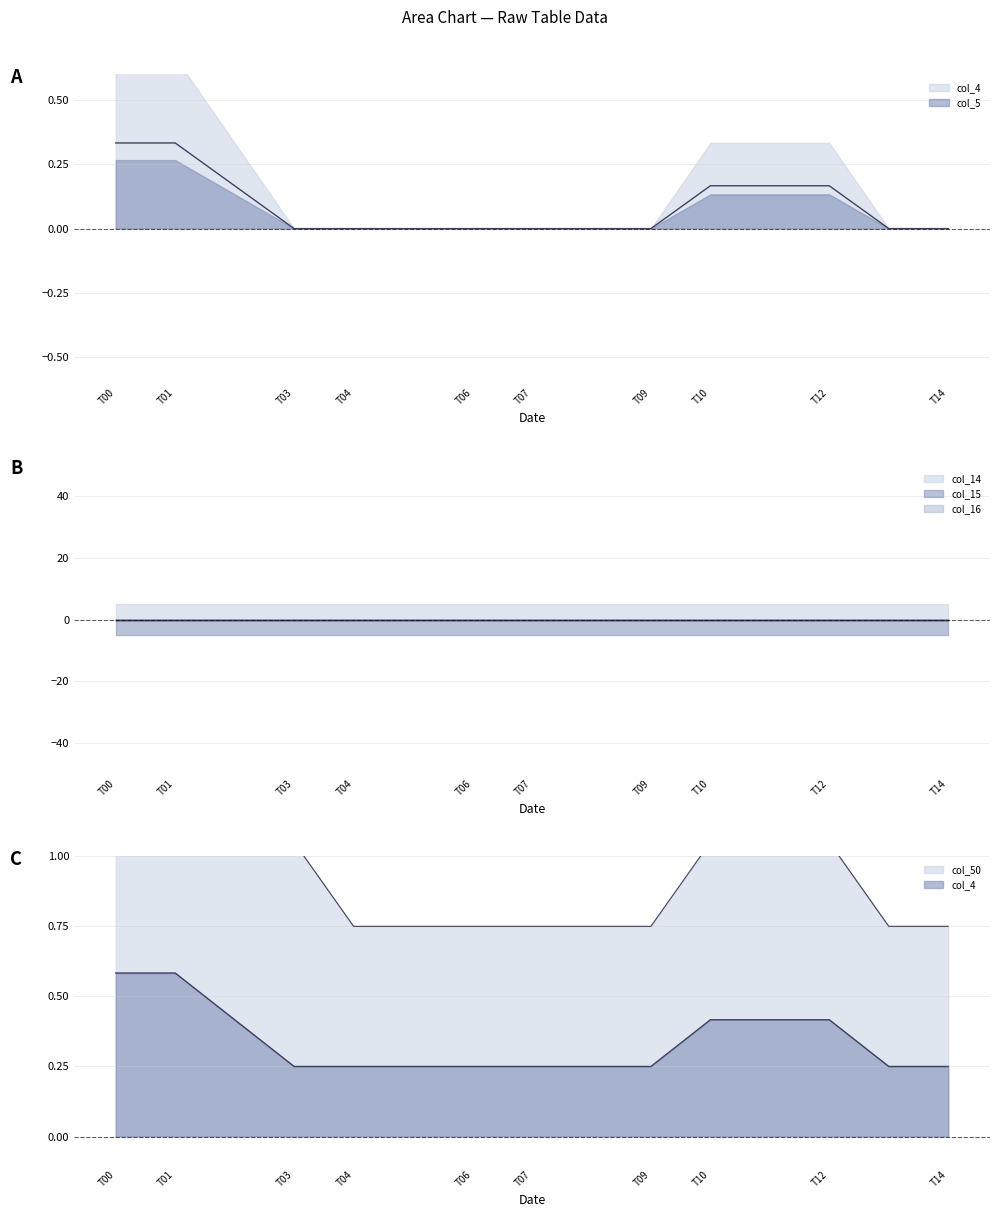

What are all the series names shown in the legend?

col_4, col_5, col_14, col_15, col_16, col_50